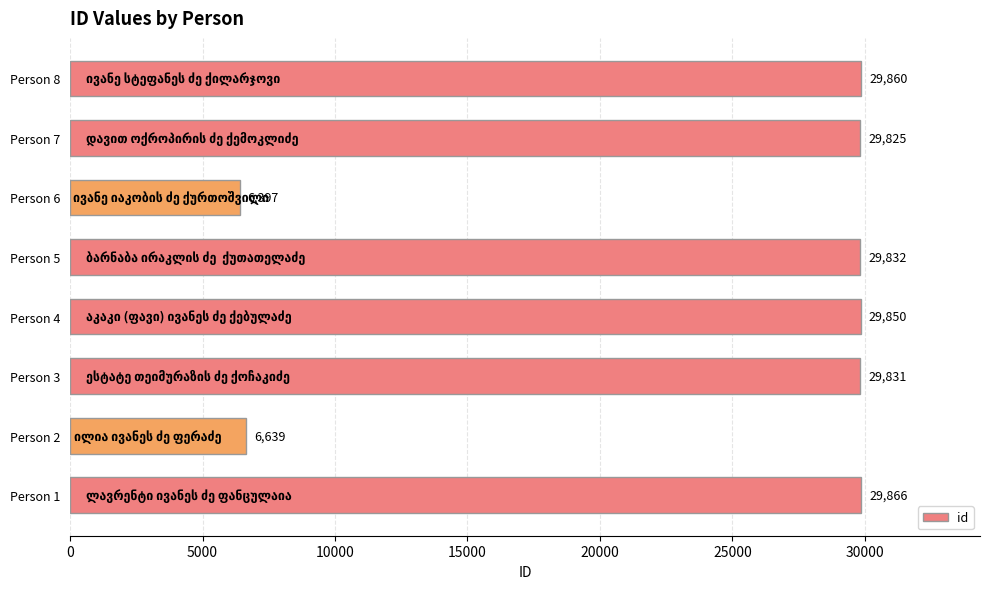

What is the sum of all values?

192100